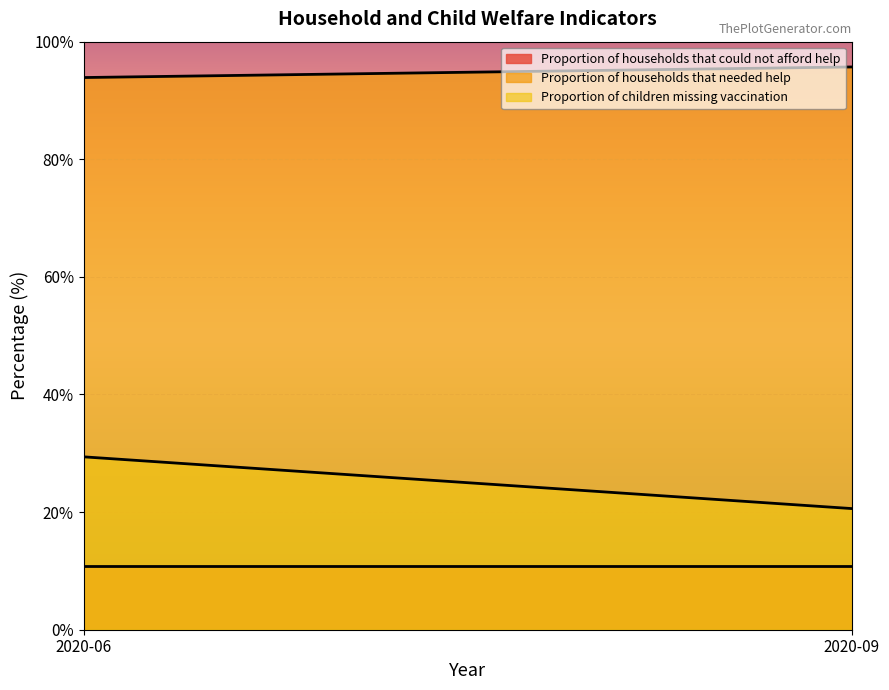

Where is Proportion of households that needed help nearest to the value 94?

2020-06